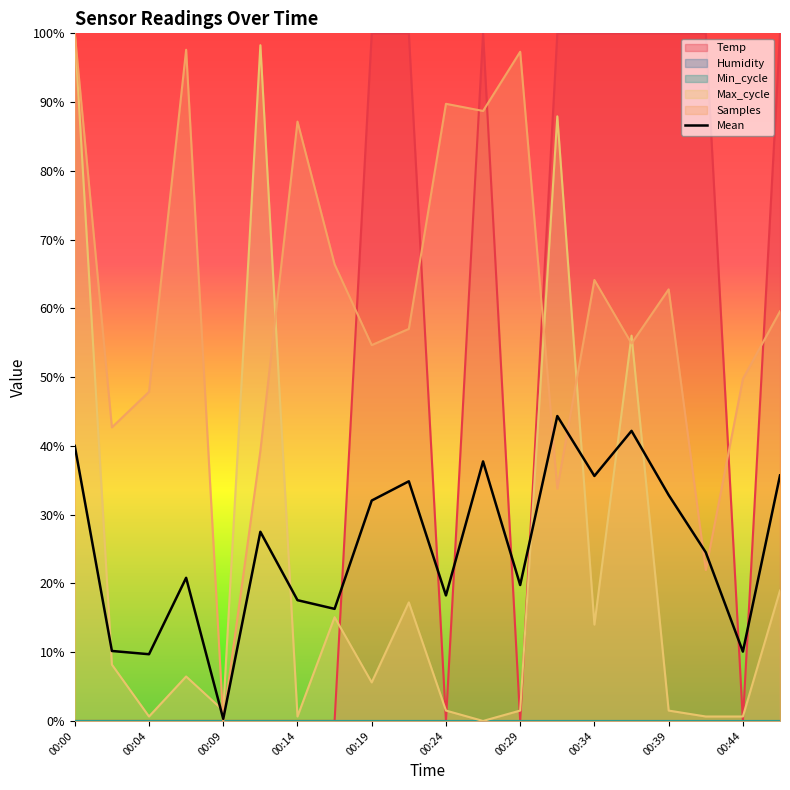

What is the highest value of the Mean series?

44.3